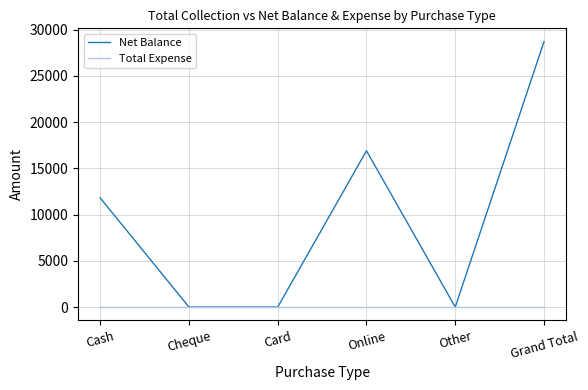

Does the chart have visible grid lines?

Yes